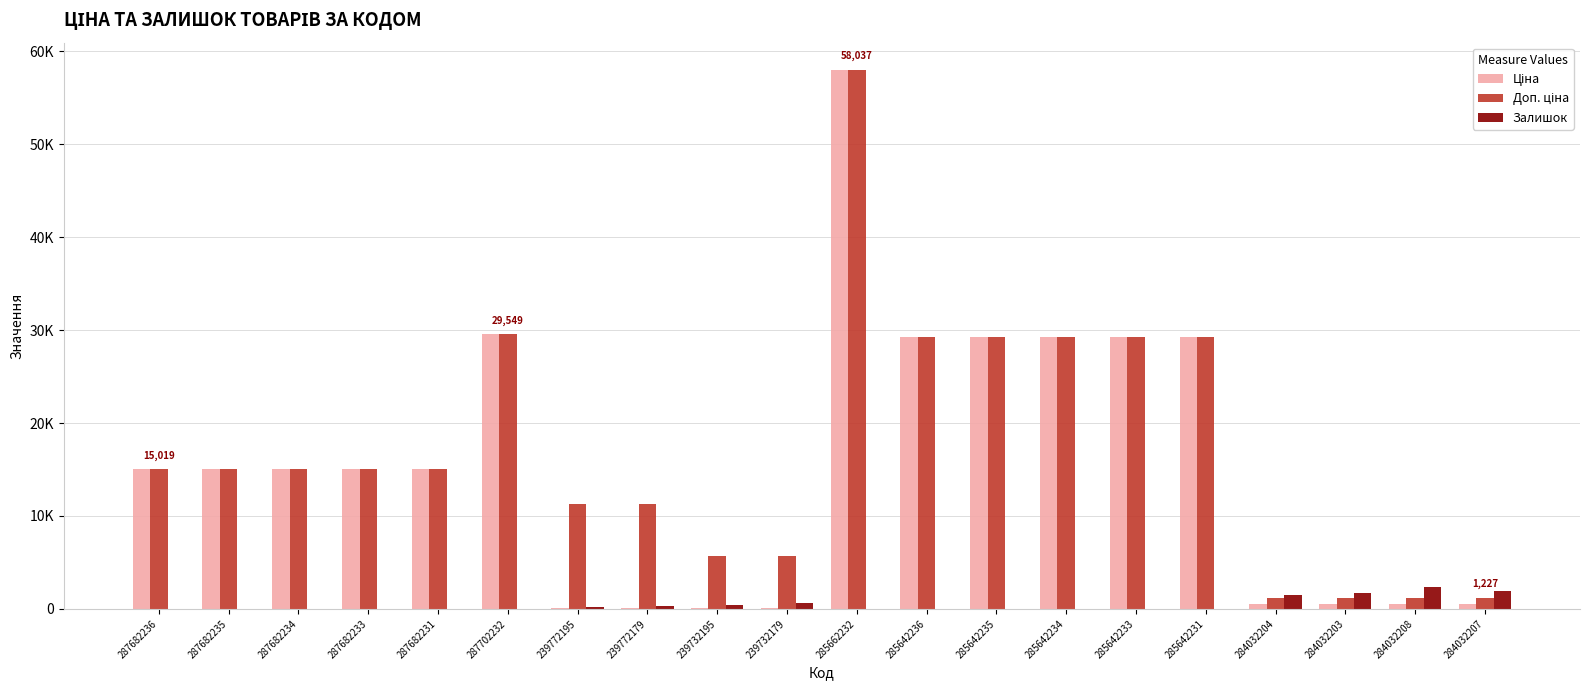

The Доп. ціна series shows 1606.7 at 284032203. True or false?

False